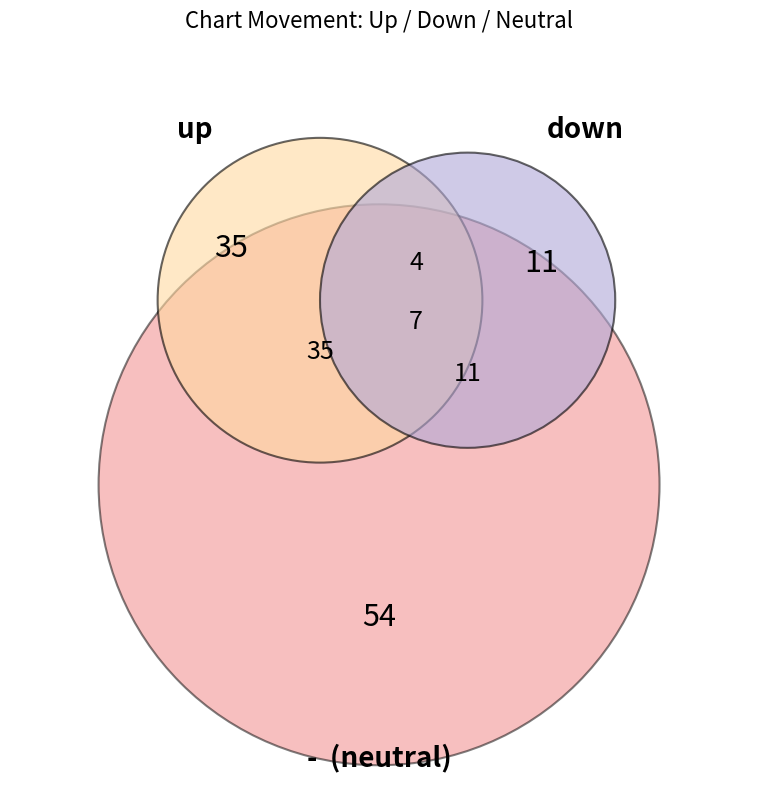

To the nearest percent, what is the average slice percentage?

33%